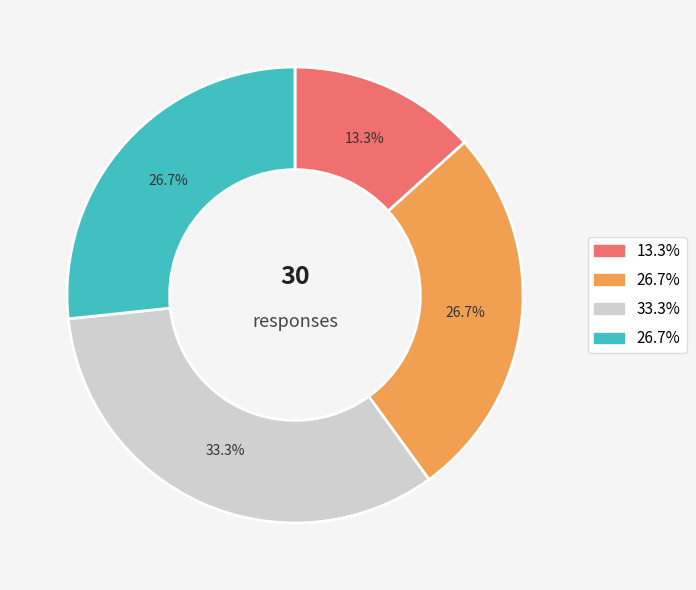

Is there a majority slice in this chart?

No